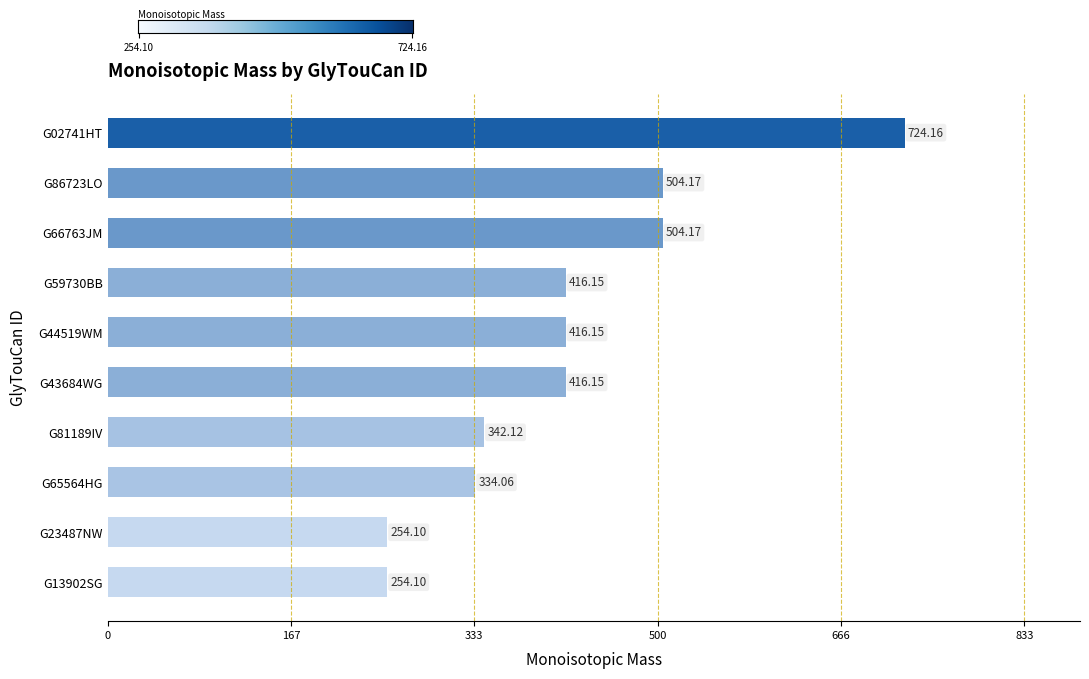

How many bars are there in total?

10